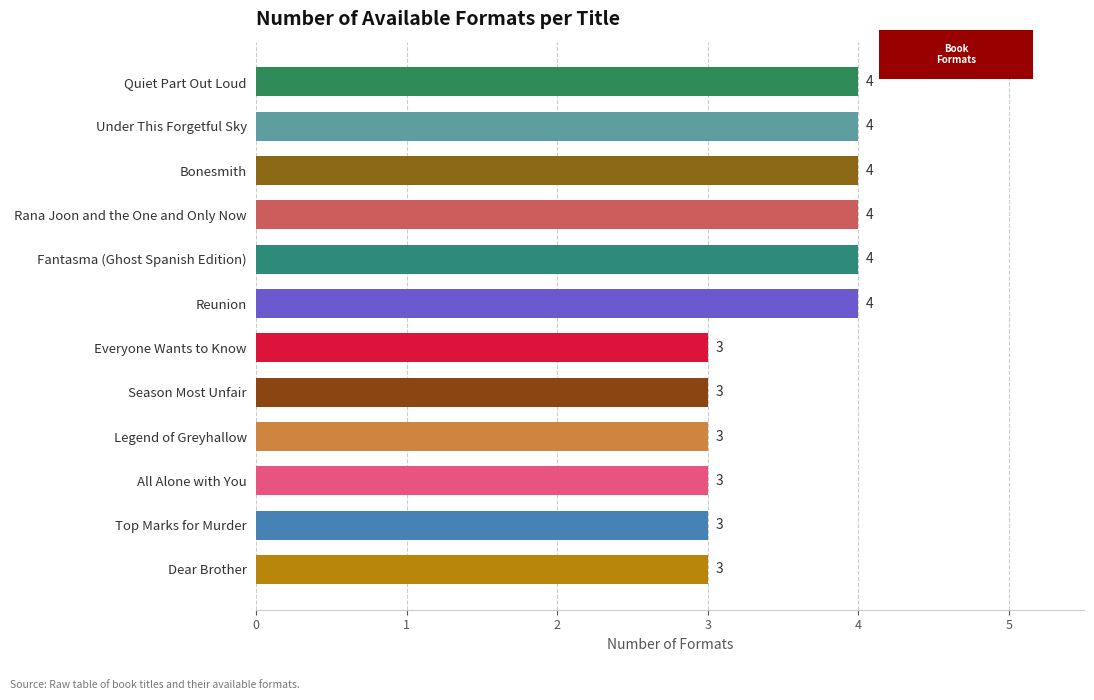

How many data points does each series have?

12